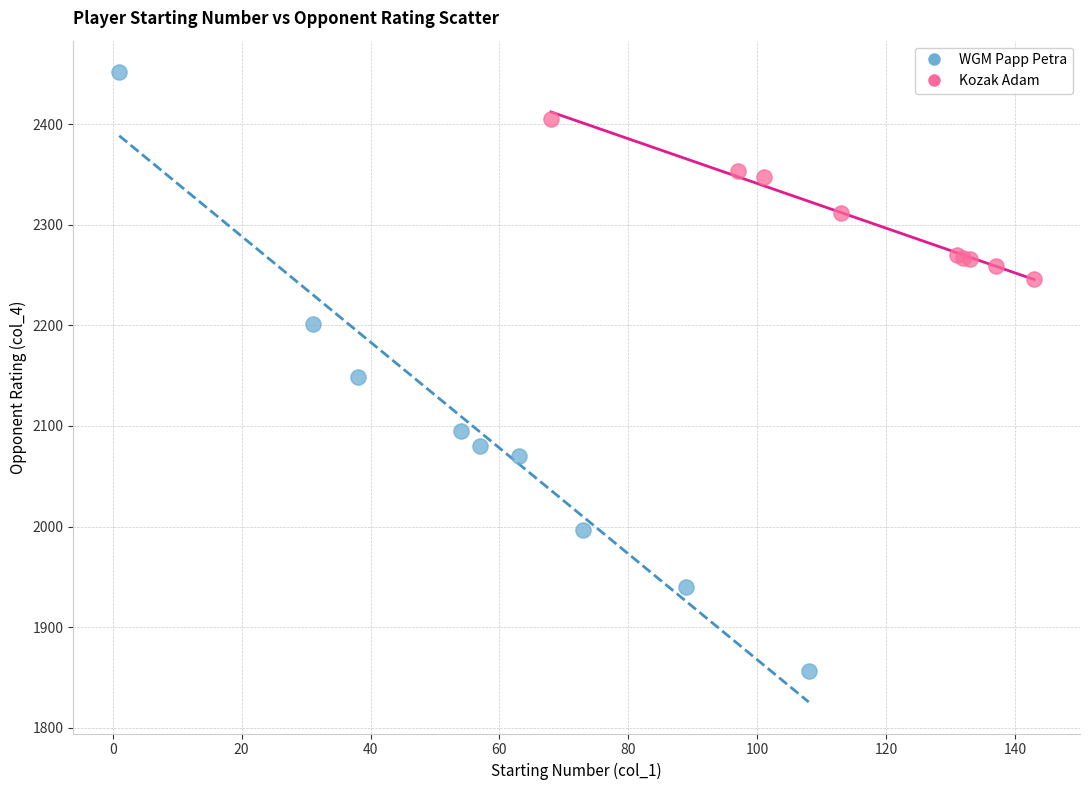

Which series contains the highest Y value?

WGM Papp Petra